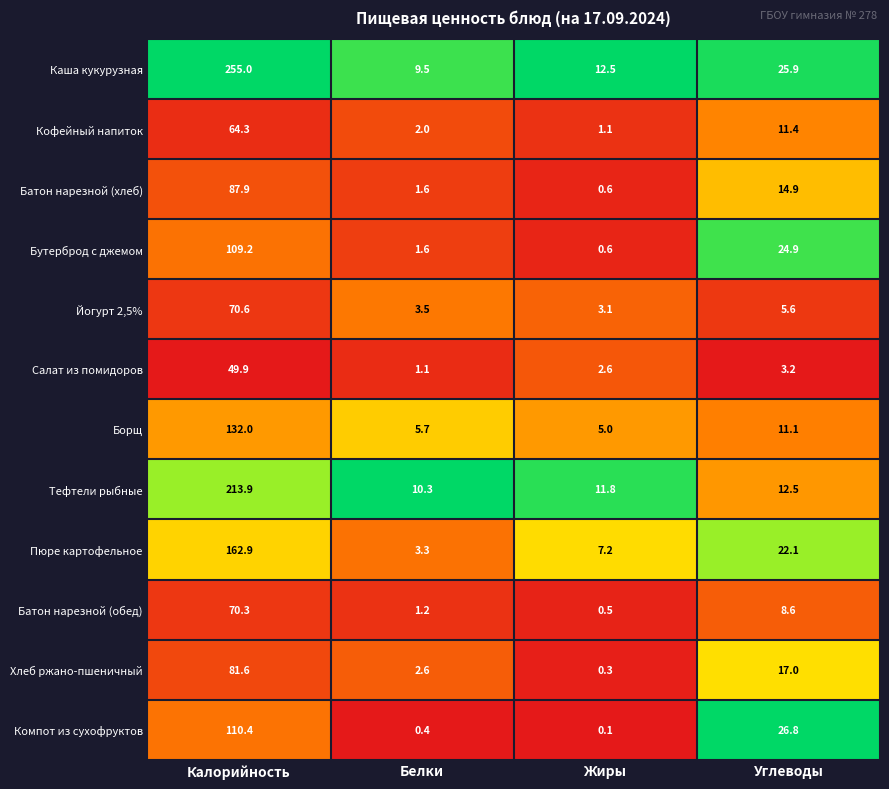

What is the difference between the maximum and minimum values in the Салат из помидоров series?

48.8